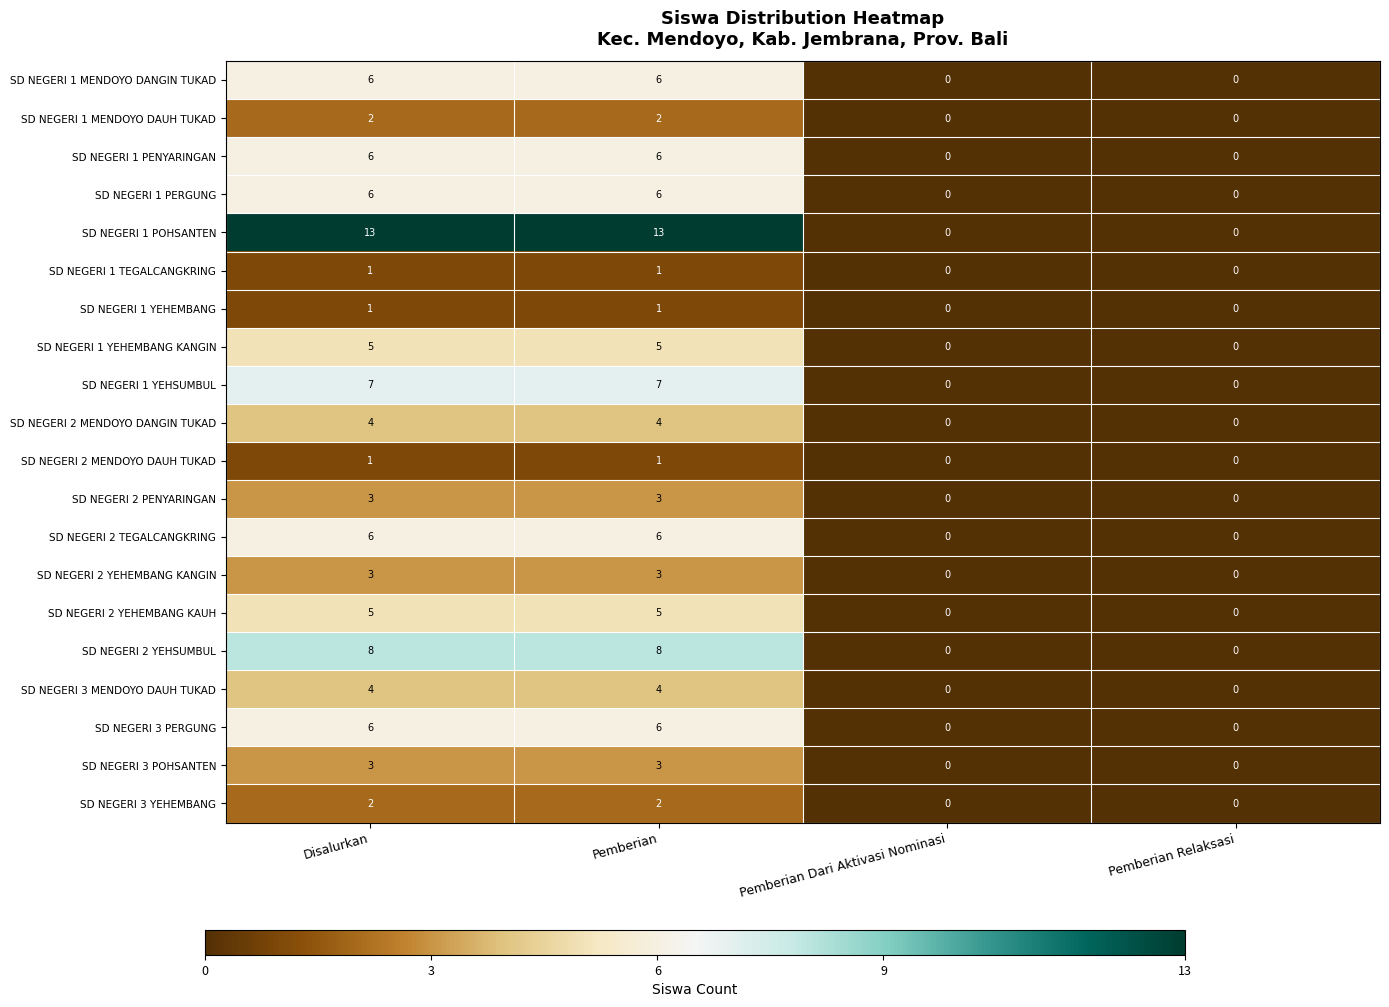

How many positive values does the SD NEGERI 2 MENDOYO DANGIN TUKAD series have?

2